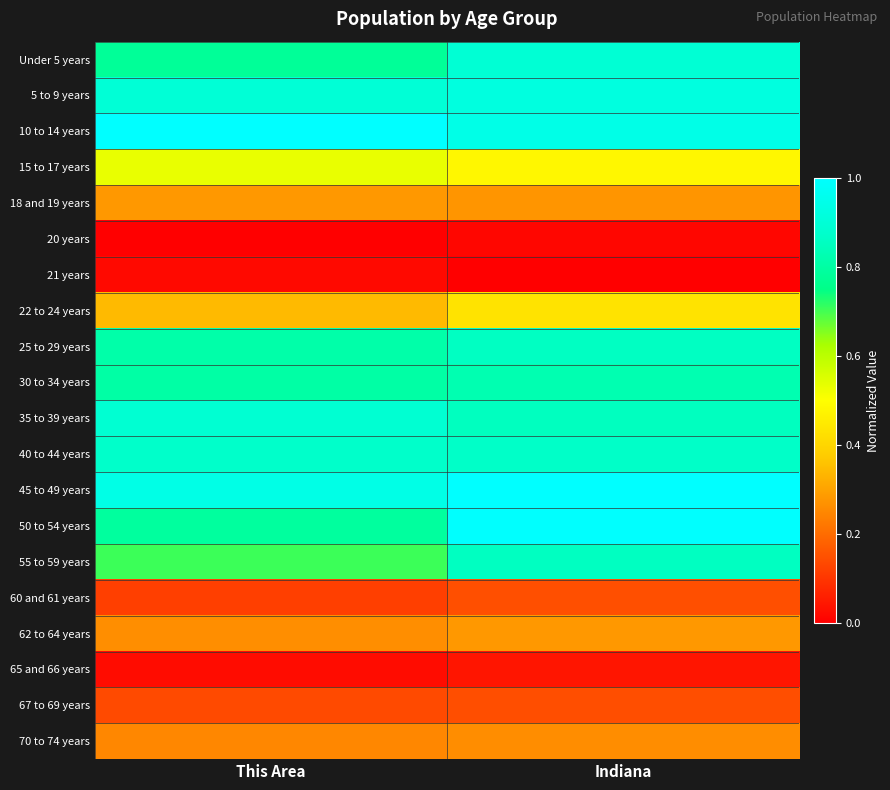

List the series in order of their peak value, highest first.

45 to 49 years, 10 to 14 years, 50 to 54 years, 5 to 9 years, Under 5 years, 35 to 39 years, 40 to 44 years, 25 to 29 years, 55 to 59 years, 30 to 34 years, 15 to 17 years, 22 to 24 years, 18 and 19 years, 62 to 64 years, 70 to 74 years, 60 and 61 years, 67 to 69 years, 65 and 66 years, 21 years, 20 years